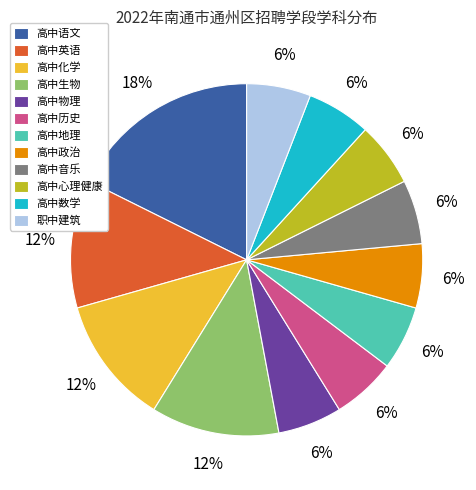

Is it true that 高中生物 is 1% of the pie?

False